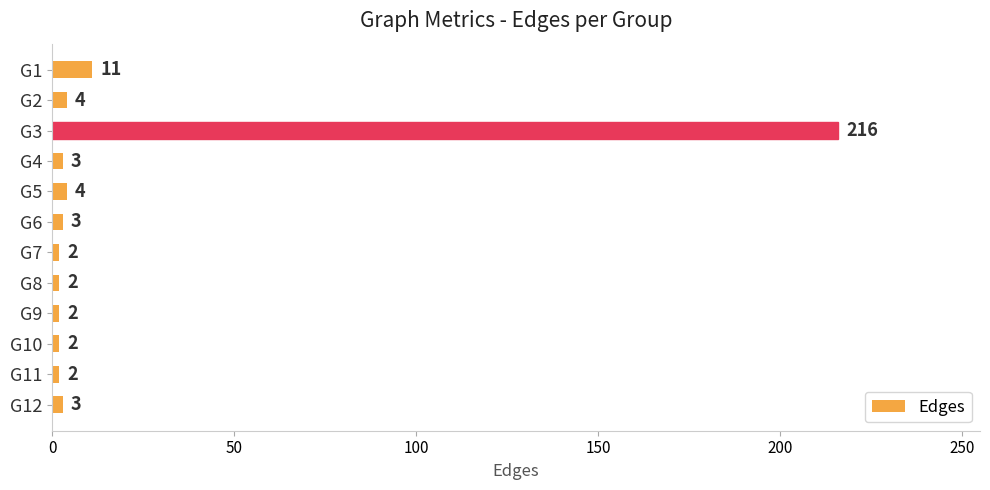

What is the difference between the maximum and minimum values?

214